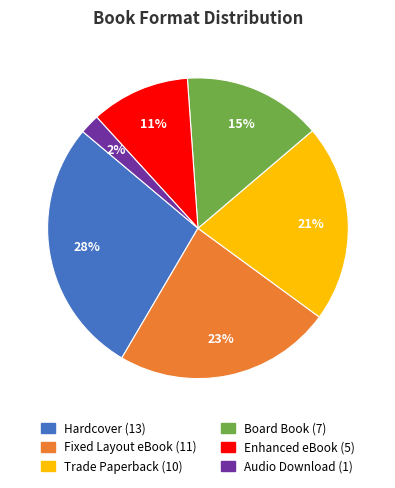

To the nearest percent, what is the difference between the largest and smallest slice percentages?

26%